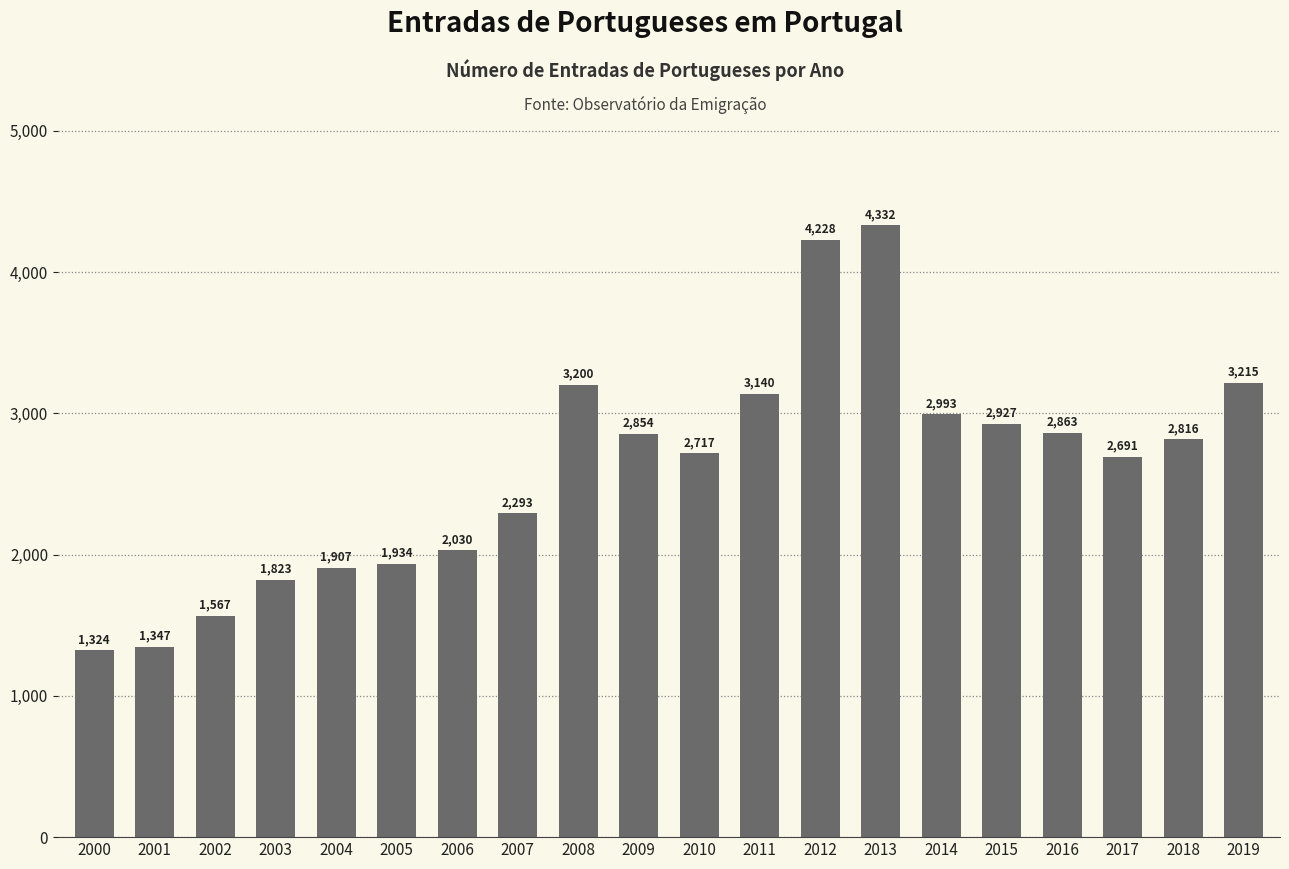

The chart shows a value of 2927 at 2015. True or false?

True